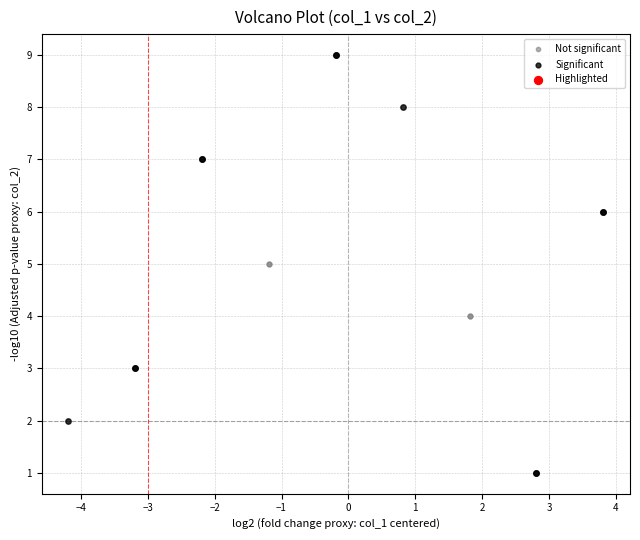

Which series contains the highest Y value?

Significant